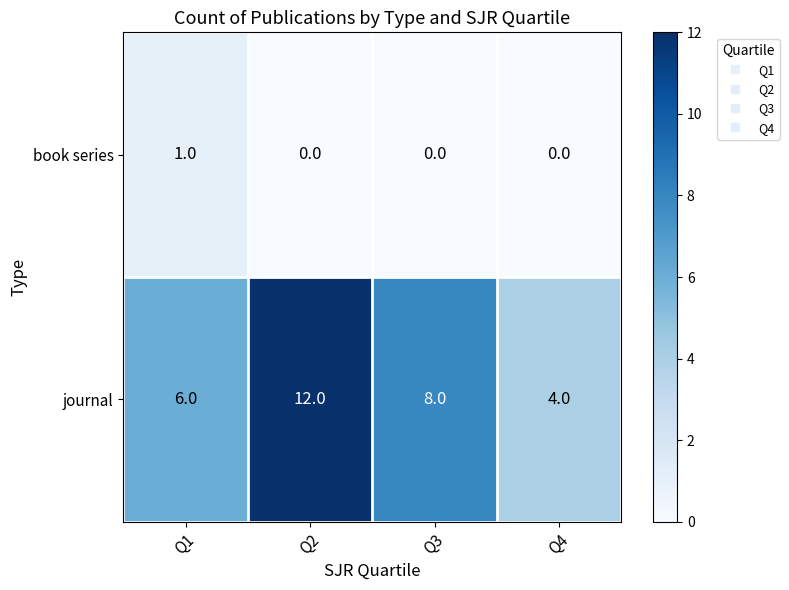

At which label does journal reach its minimum?

Q4